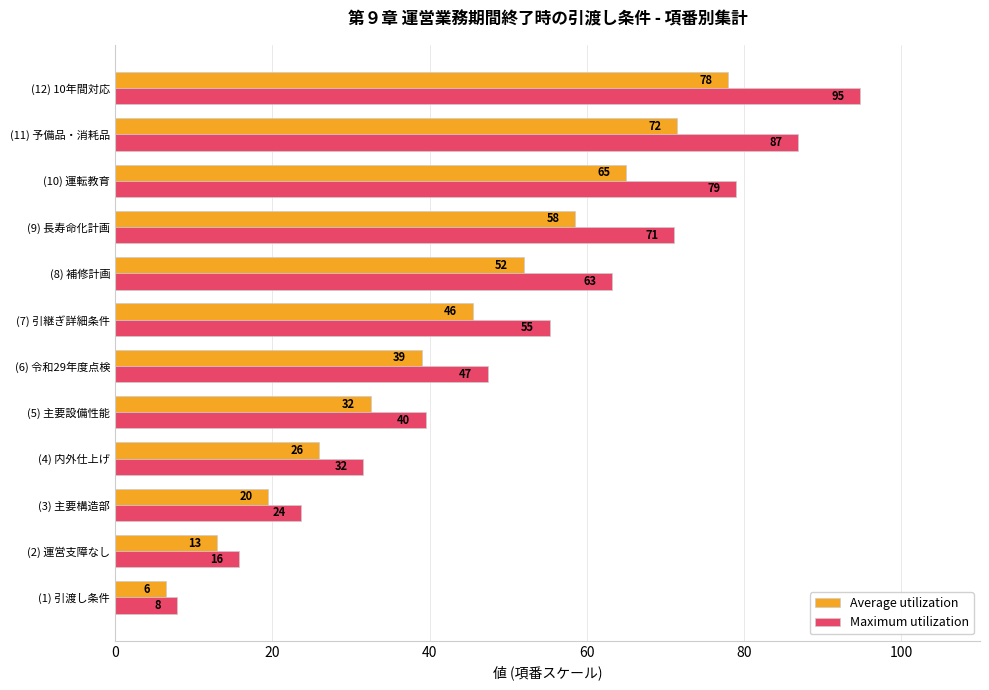

What are all the series names shown in the legend?

Average utilization, Maximum utilization